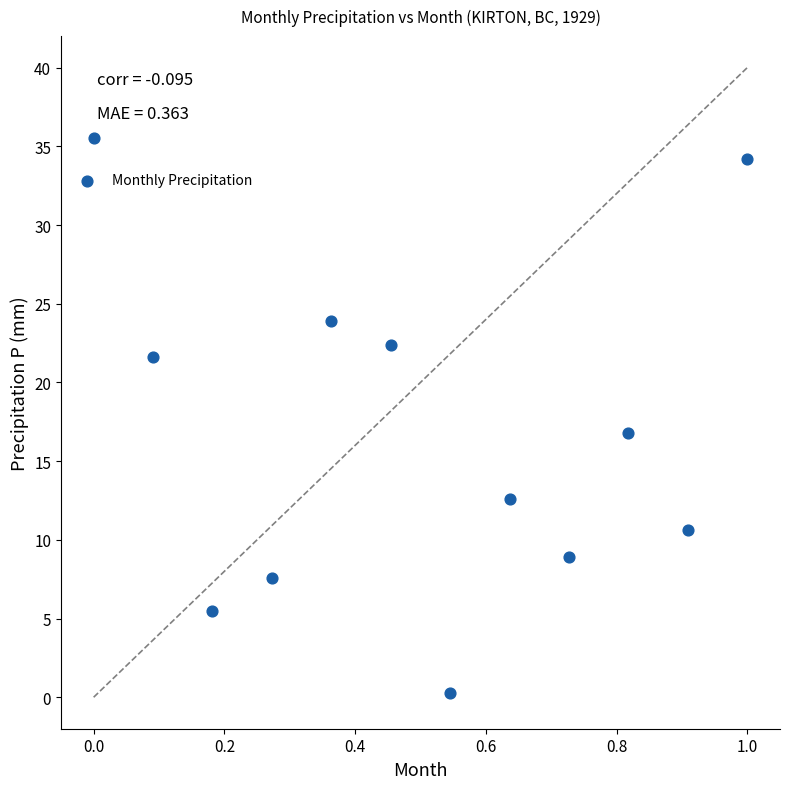

What is the average Y value?

16.7